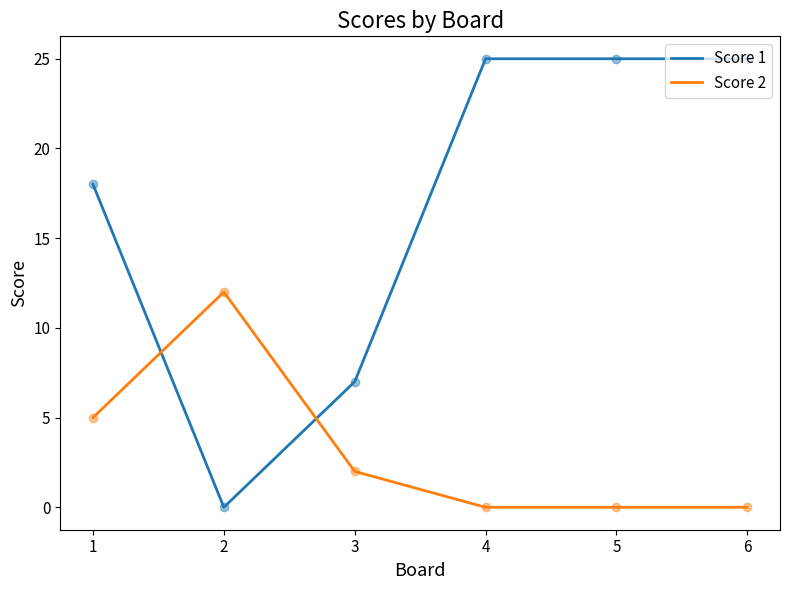

The value of Score 1 at 4 is 39. True or false?

False